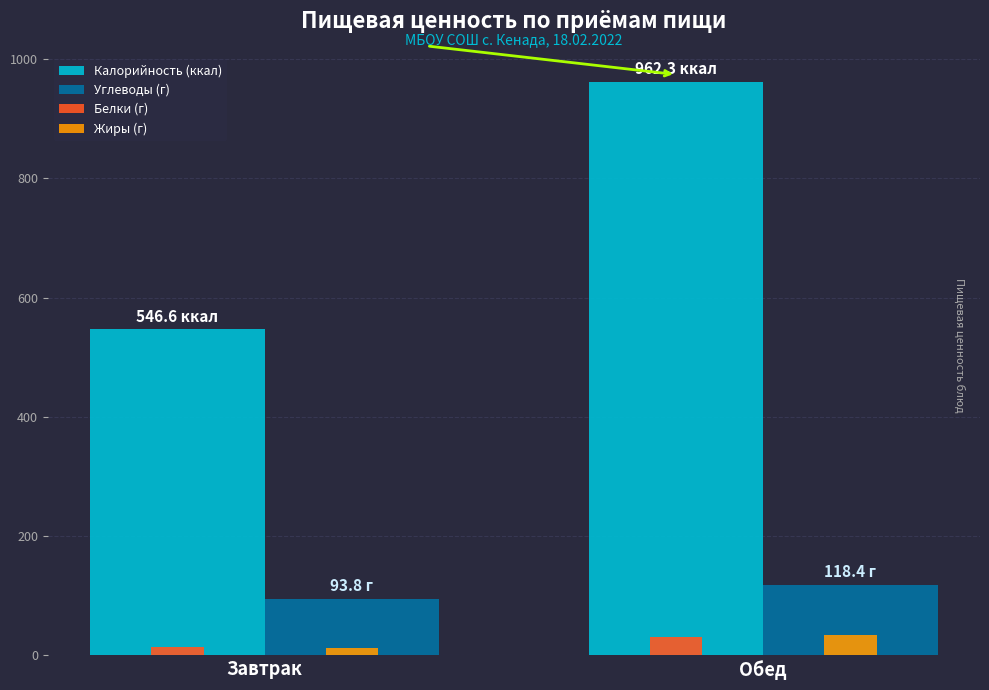

Which category has the lowest value across all series?

Завтрак